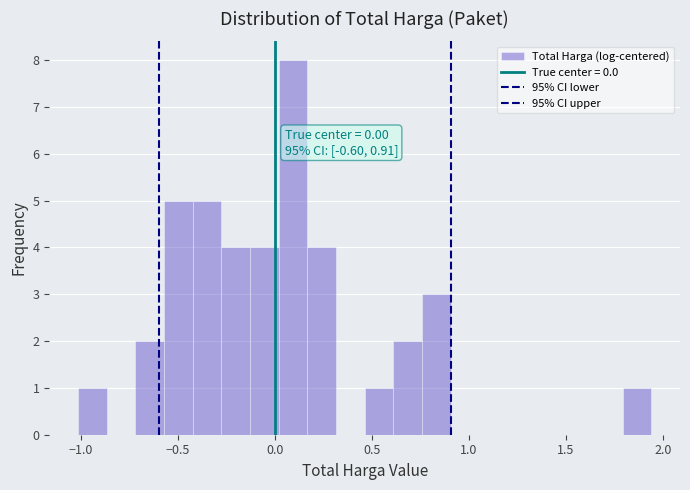

Around what value on the x-axis is the tallest bar? Give the approximate position of its centre, as read against the axis.

0.10